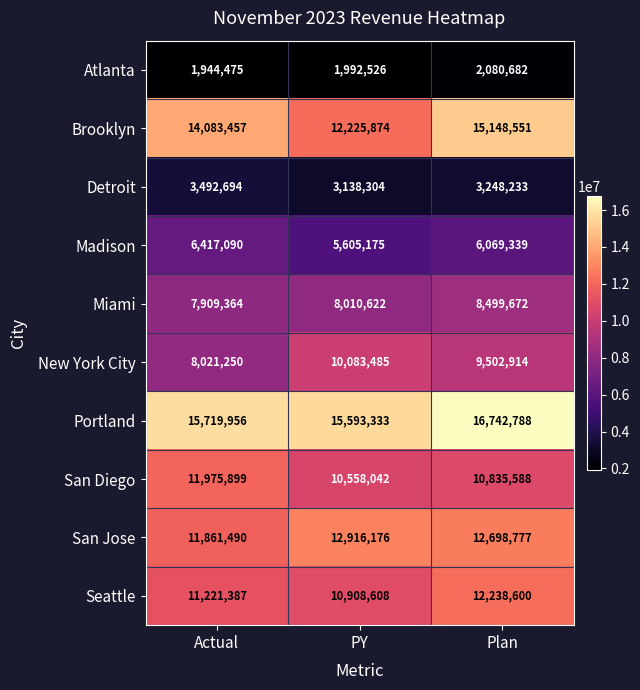

Which category has the lowest value across all series?

Actual